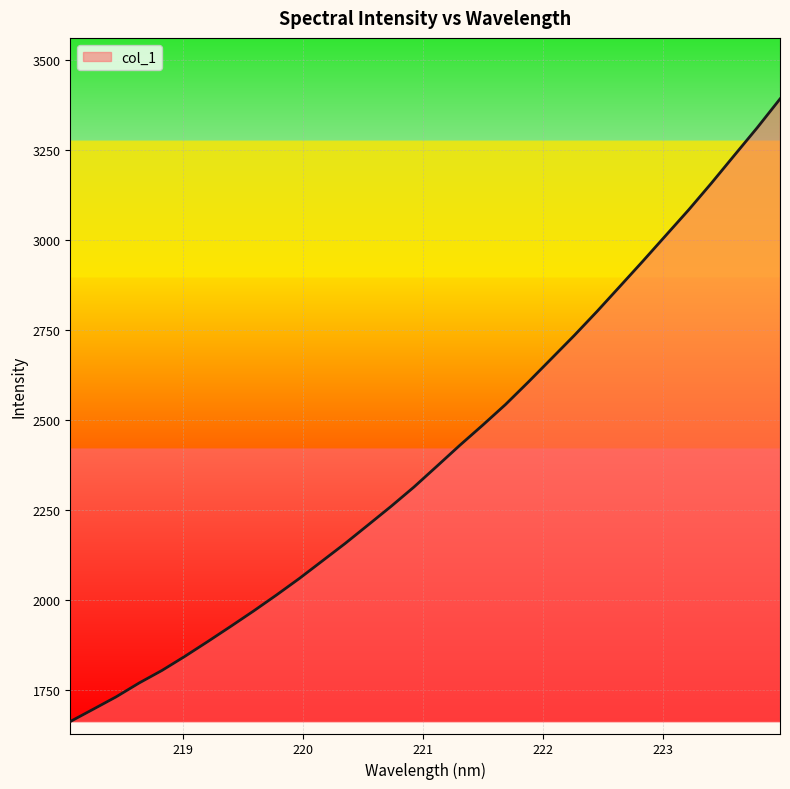

What is the difference between the maximum and minimum values?

1729.8